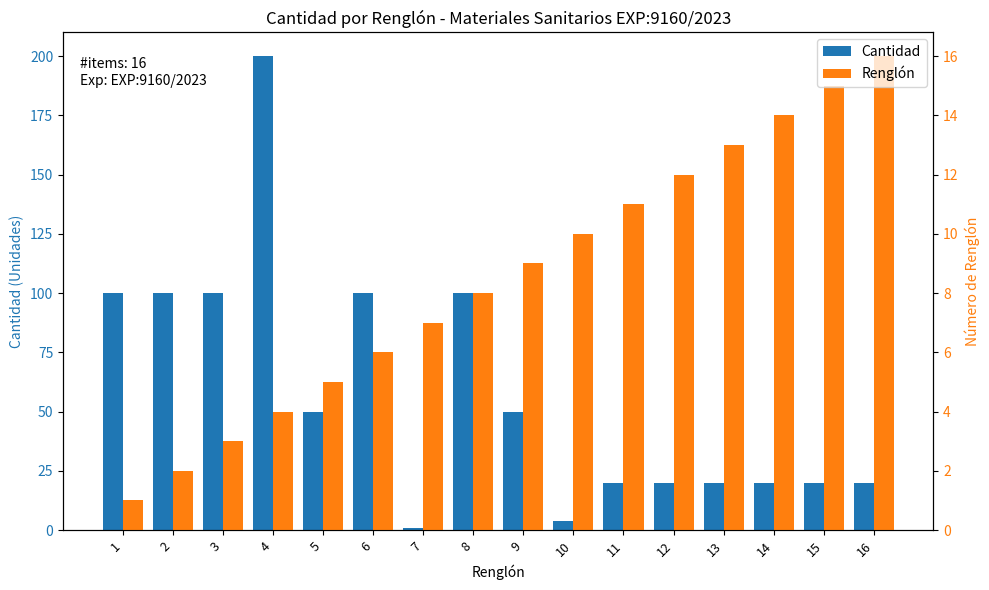

At 5, list the series in order from largest to smallest.

Cantidad, Renglón